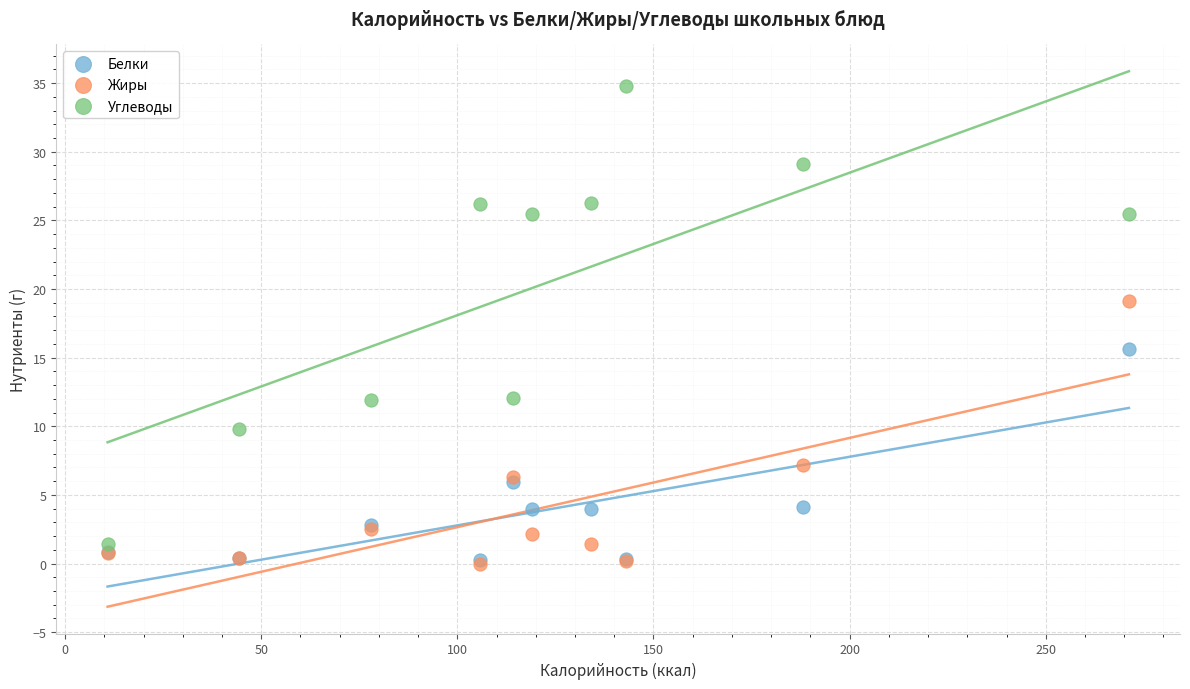

Across all series, what Y value is closest to 17?

15.6